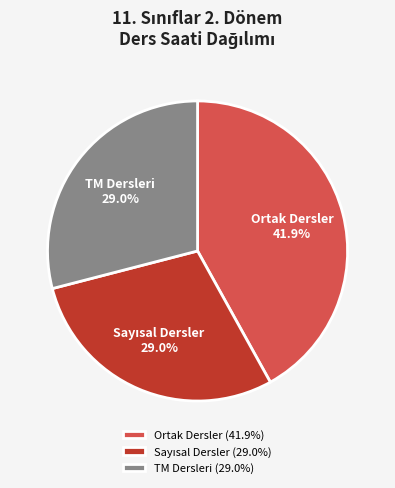

What is the total percentage of TM Dersleri and Ortak Dersler?

71.0%